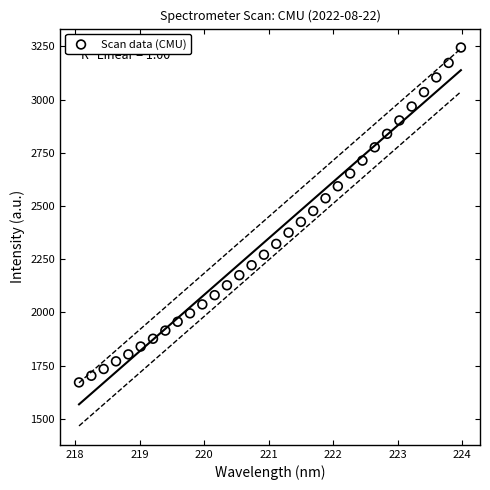

What is the range of X values (max minus min)?

5.9